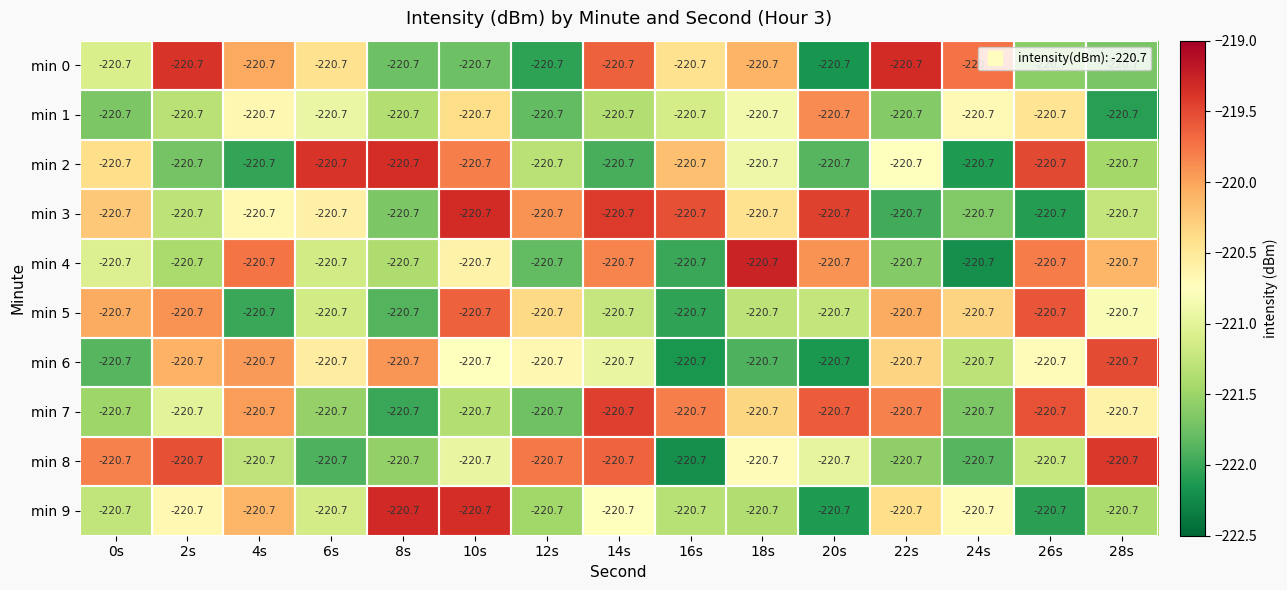

What is the maximum value for min 2?

-219.3